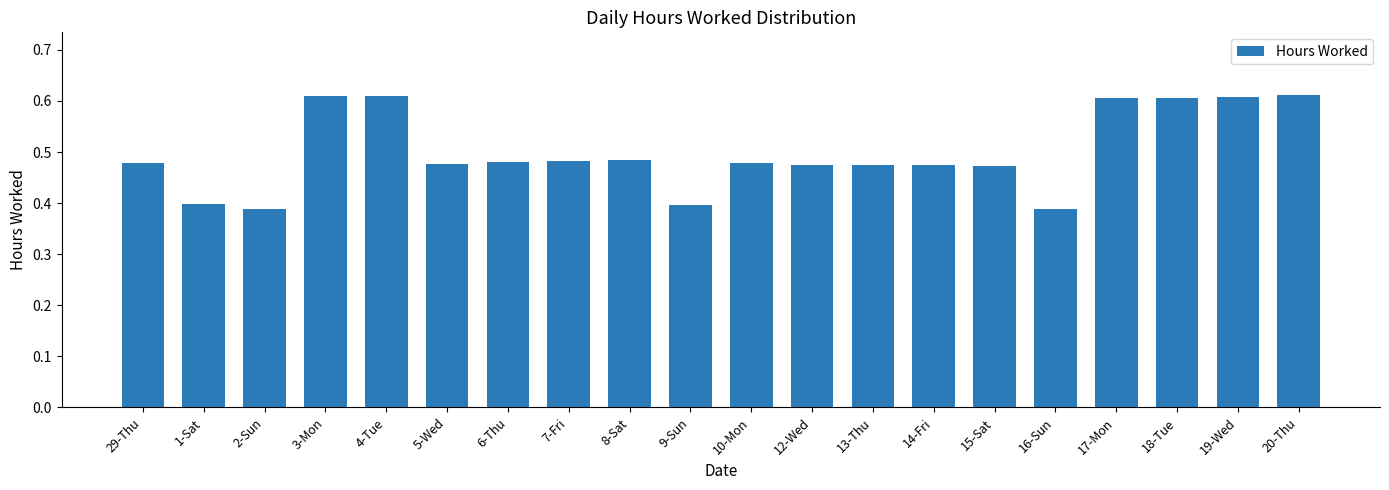

Between 5-Wed and 4-Tue, which is larger?

4-Tue